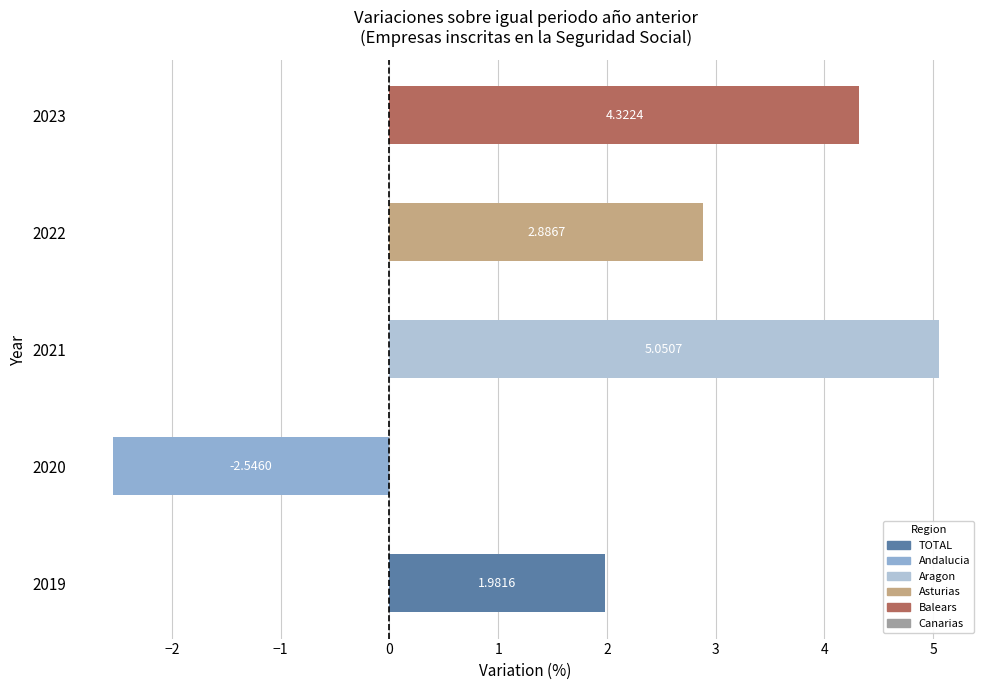

Rank the categories by value from highest to lowest.

2021, 2023, 2022, 2019, 2020